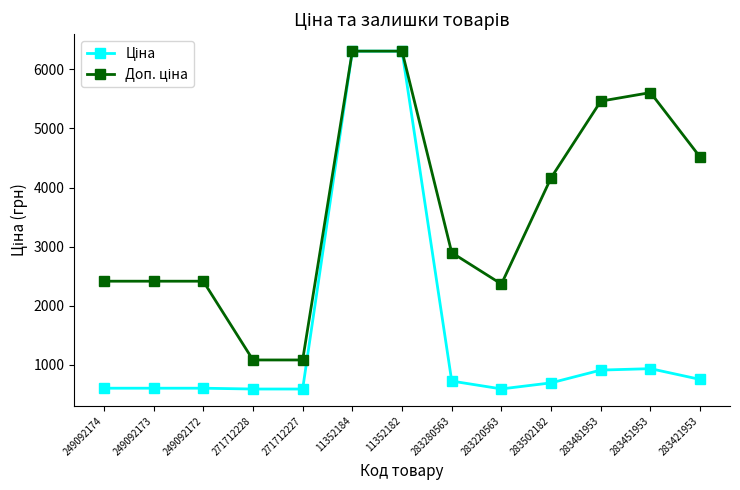

What is the difference between the highest and lowest values at 249092172?

1811.1